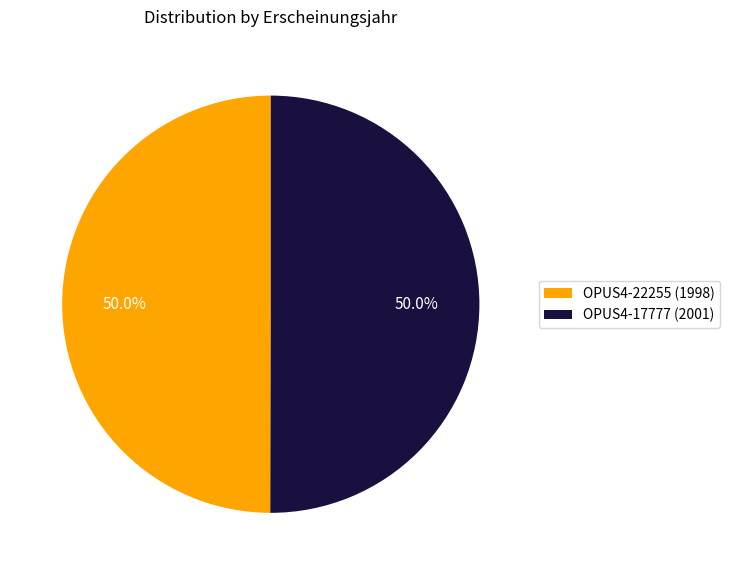

Approximately how many times larger is the value at OPUS4-22255 (1998) compared to OPUS4-17777 (2001)?

1.0